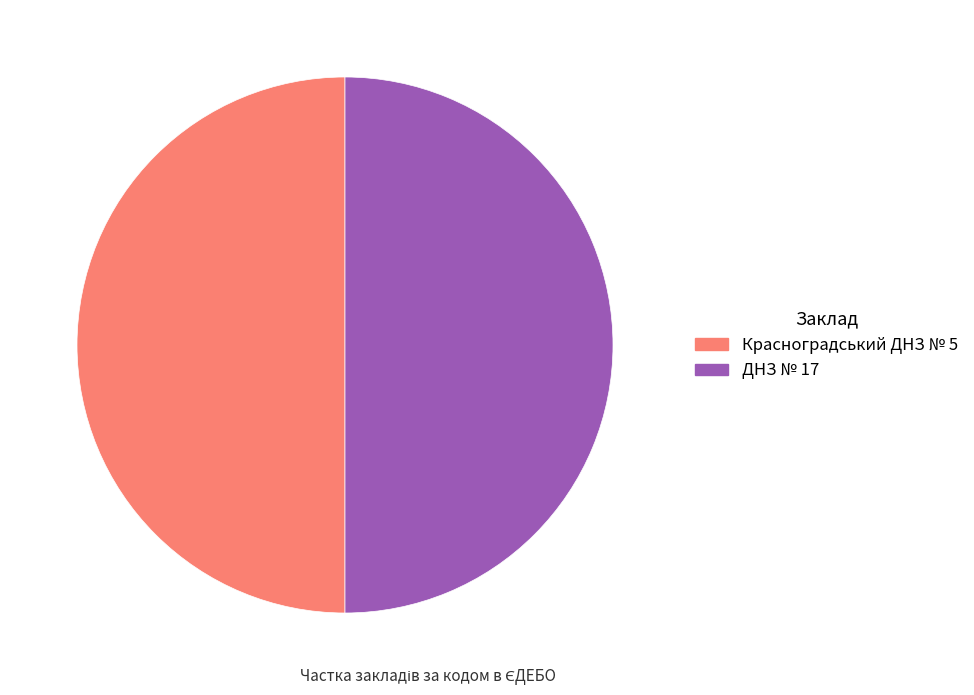

Do ДНЗ № 17 and Красноградський ДНЗ № 5 together represent more than half of the pie?

Yes